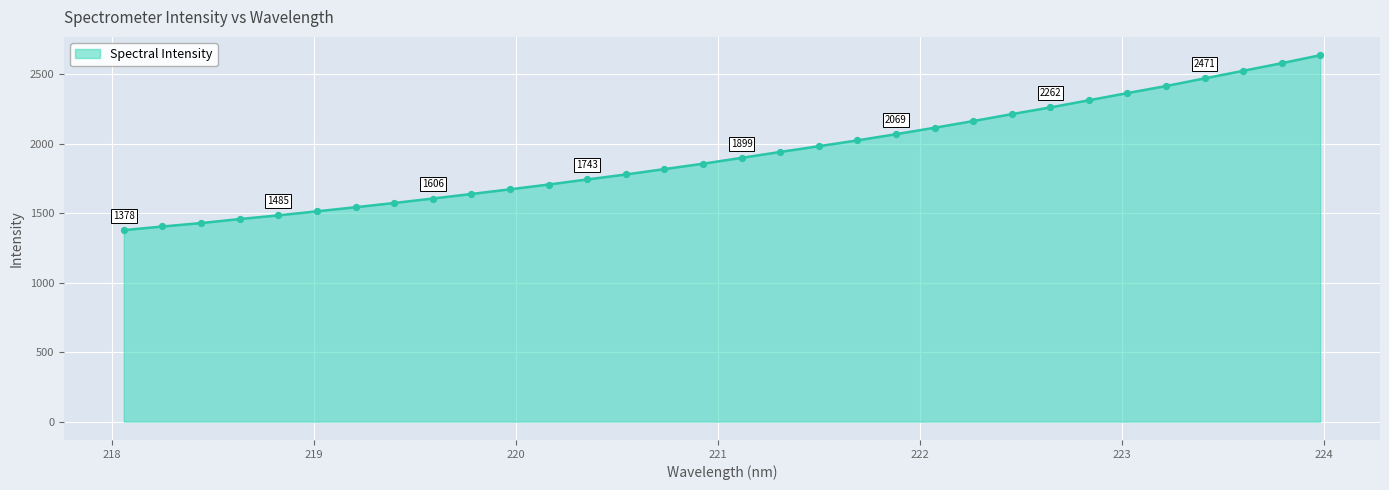

What is the maximum value shown in the chart?

2637.8